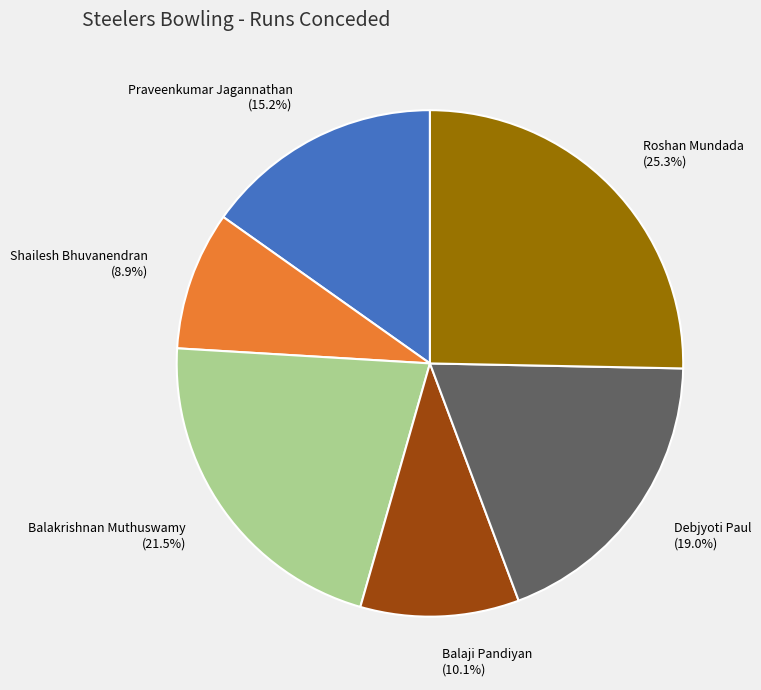

Does any single category account for the majority?

No